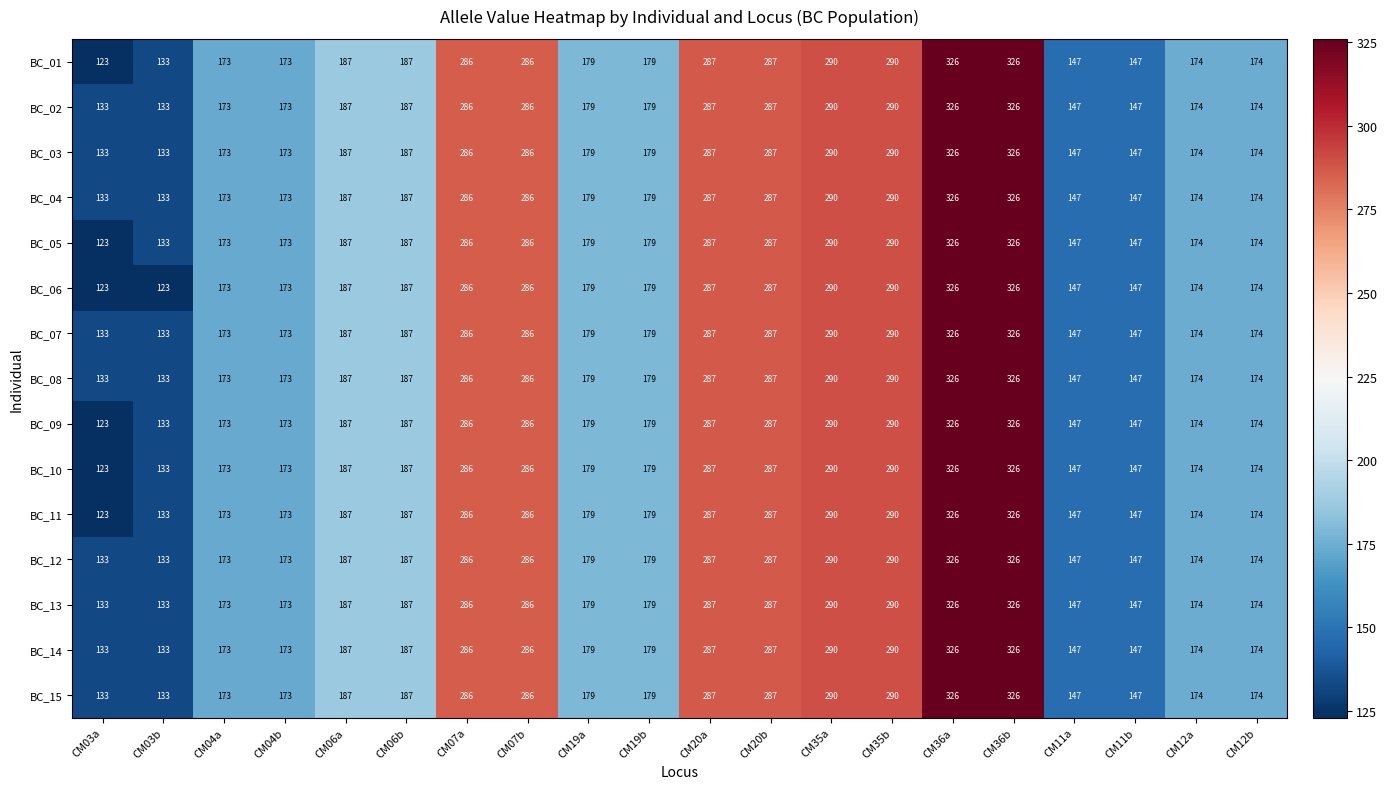

How many series are shown in this chart?

15